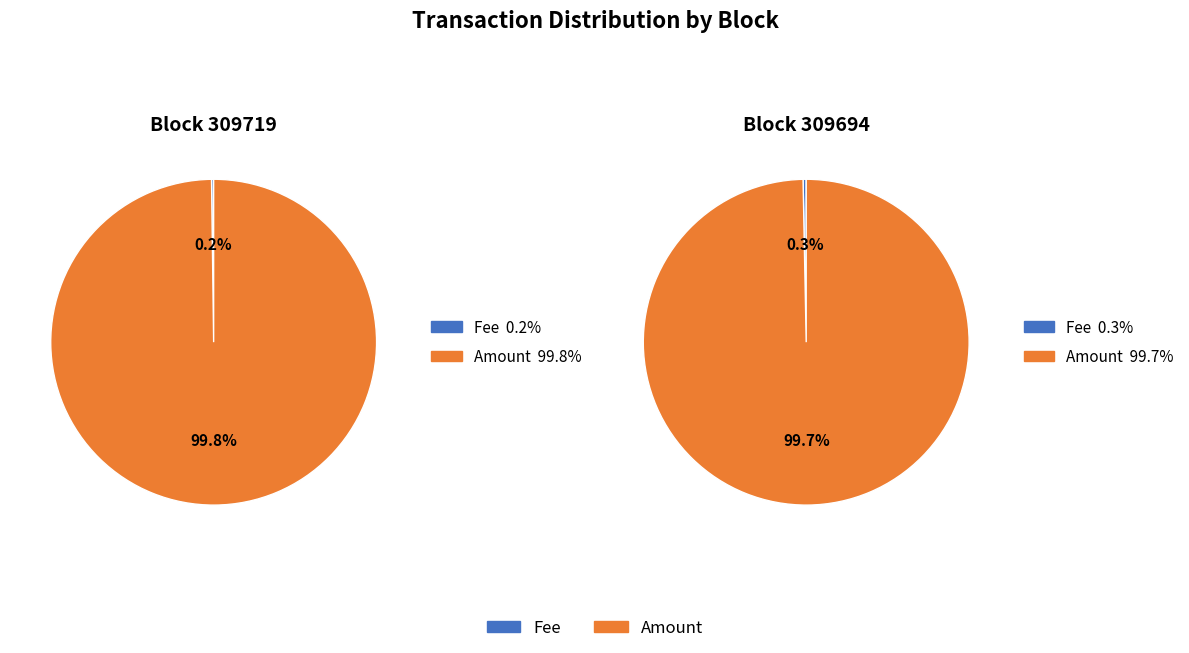

Between Fee and Amount, which is larger?

Amount